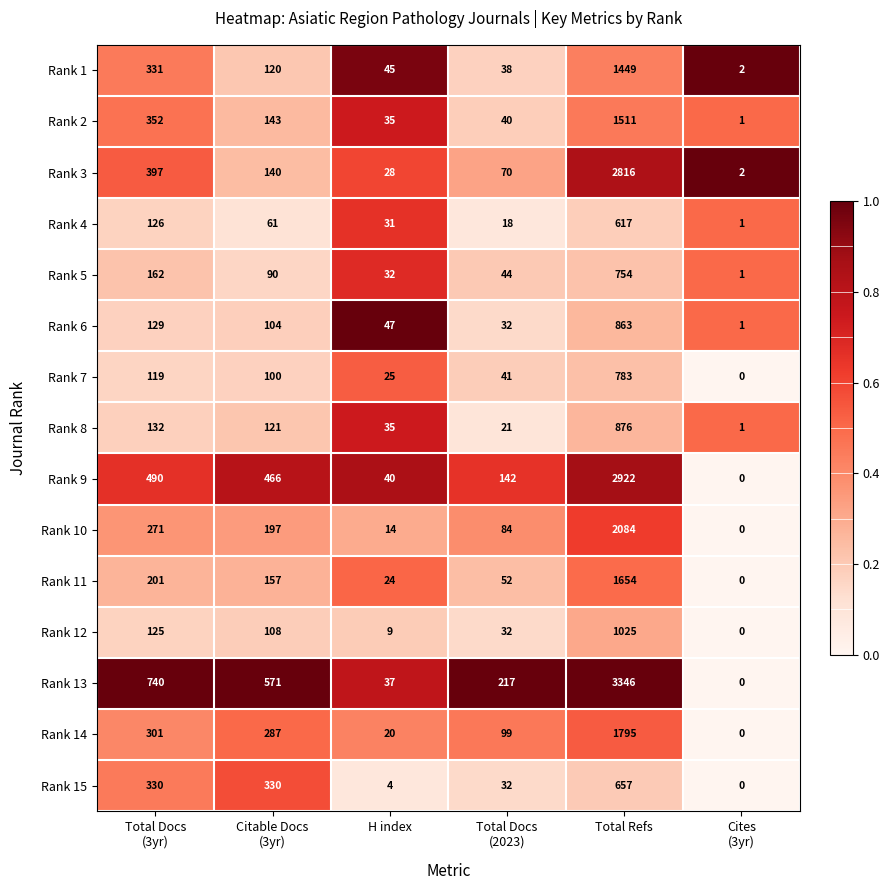

What is the spread (max minus min) of values at H index?

43